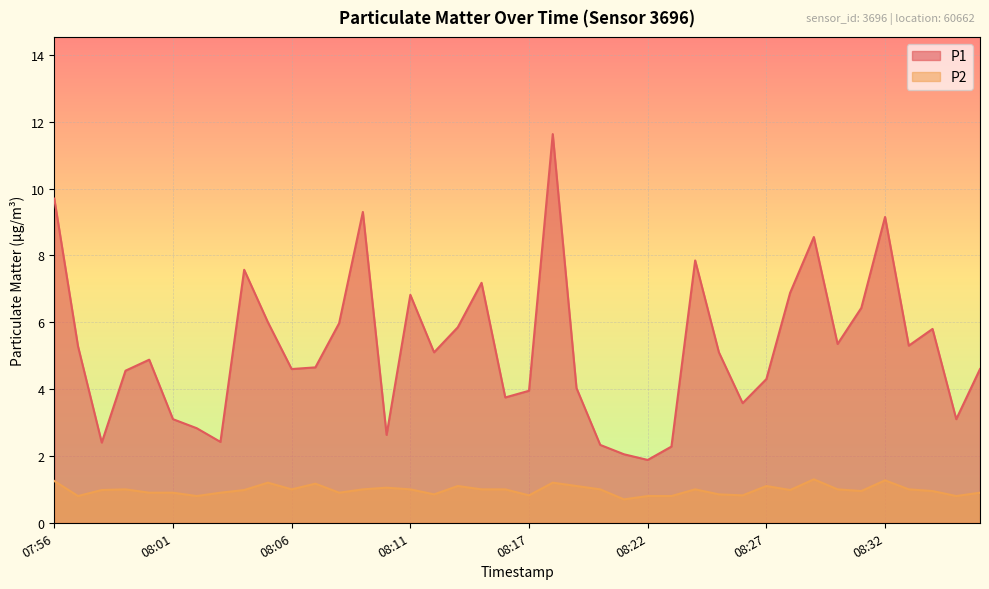

Reading left to right, transcribe all the data shown in this chart.

P1: 9.7	5.3	2.4	4.5	4.9	3.1	2.8	2.4	7.6	6.0	4.6	4.7	6.0	9.3	2.6	6.8	5.1	5.8	7.2	3.8	4.0	11.6	4.0	2.3	2.0	1.9	2.3	7.8	5.1	3.6	4.3	6.9	8.6	5.3	6.4	9.2	5.3	5.8	3.1	4.6
P2: 1.2	0.8	1.0	1.0	0.9	0.9	0.8	0.9	1.0	1.2	1.0	1.2	0.9	1.0	1.1	1.0	0.8	1.1	1.0	1.0	0.8	1.2	1.1	1.0	0.7	0.8	0.8	1.0	0.8	0.8	1.1	1.0	1.3	1.0	0.9	1.3	1.0	0.9	0.8	0.9